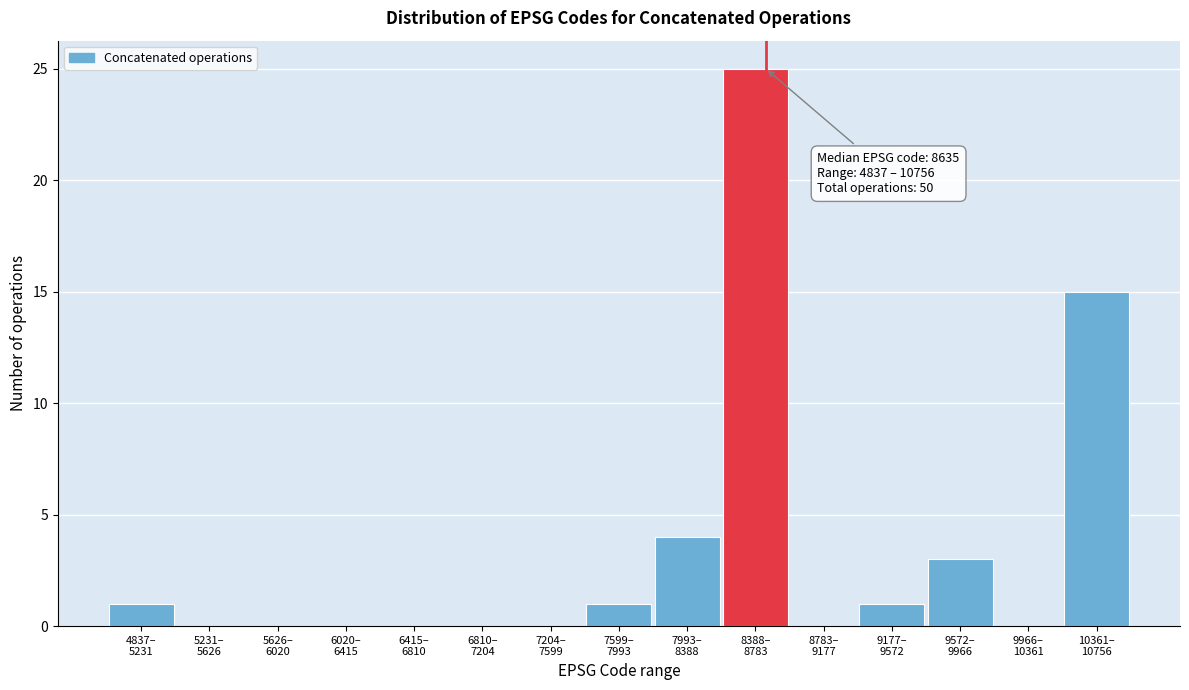

What is the greatest value displayed?

25